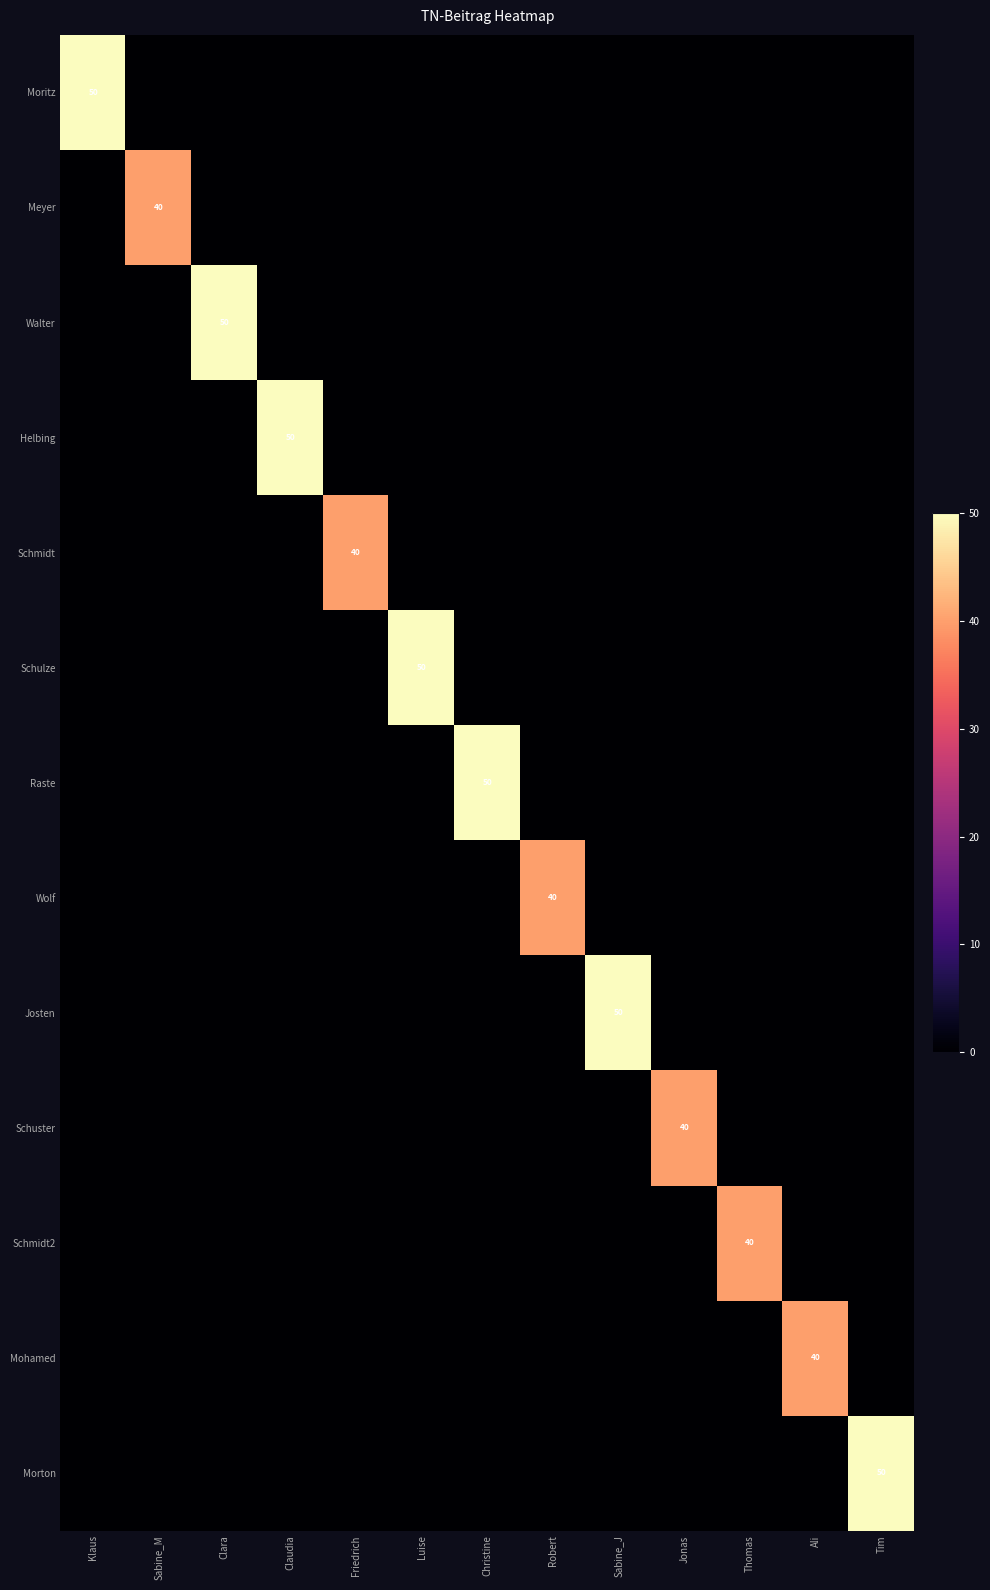

The value of Schmidt2 at Thomas is 40. True or false?

True